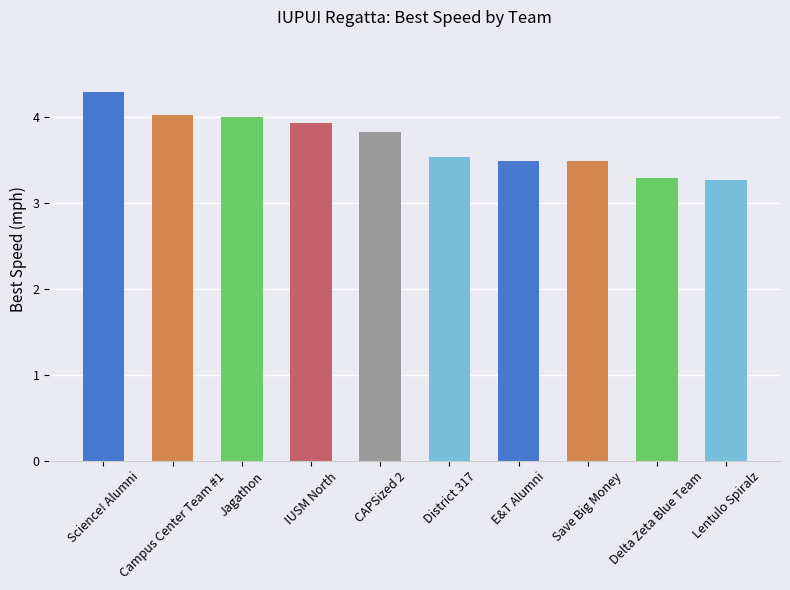

Reading right to left, list all the values displayed in this chart.

Lentulo Spiralz=3.3	Delta Zeta Blue Team=3.3	Save Big Money=3.5	E&T Alumni=3.5	District 317=3.5	CAPSized 2=3.8	IUSM North=3.9	Jagathon=4.0	Campus Center Team #1=4.0	Science! Alumni=4.3